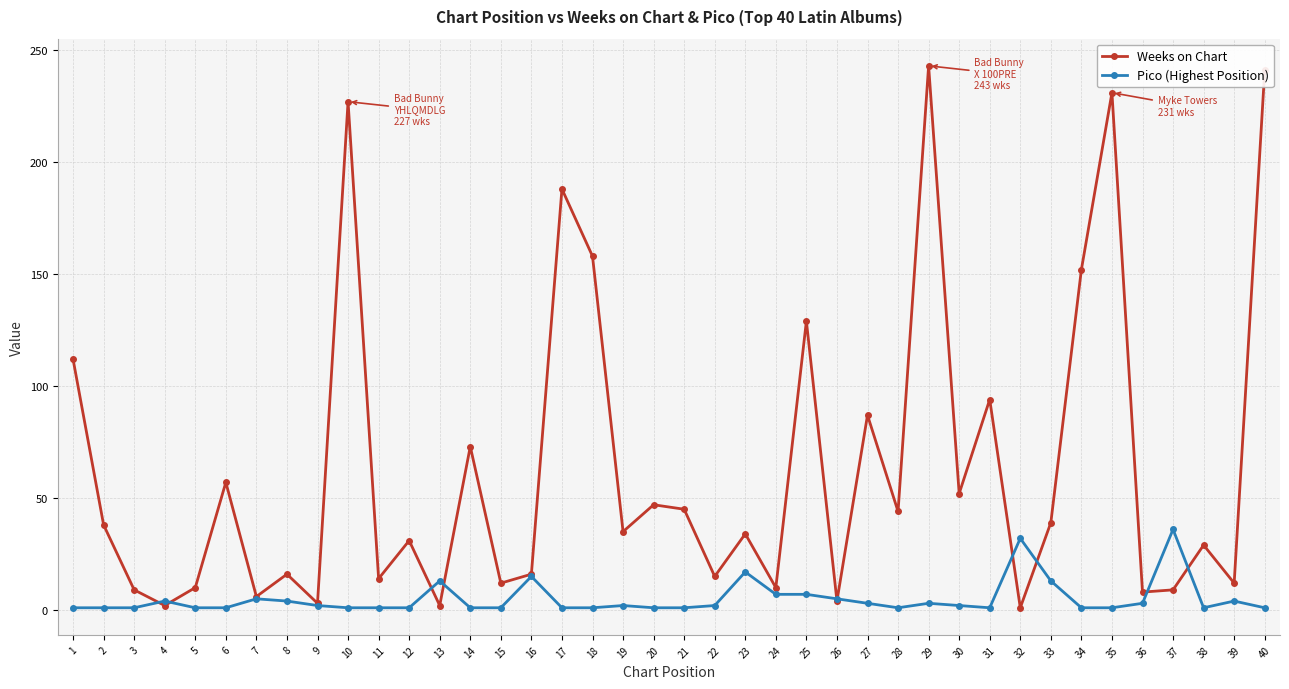

True or false: Weeks on Chart has more than 2 points higher than both neighbors.

True